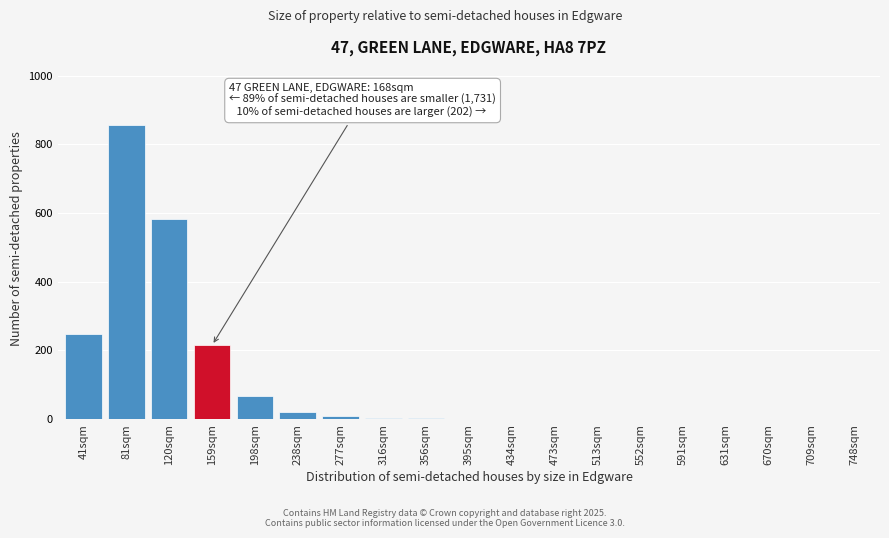

Which label corresponds to the largest value in the chart?

81sqm